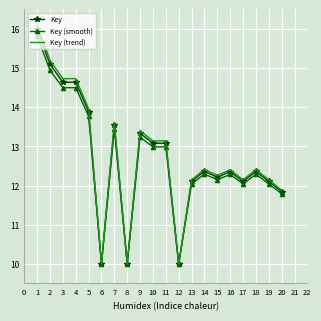

Is it true that Key equals 12.1 at 17?

True